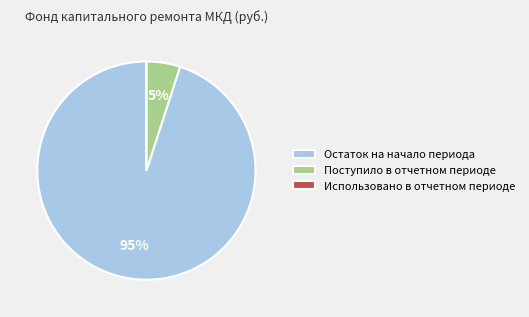

The Поступило в отчетном периоде slice represents 5% of the pie. True or false?

True